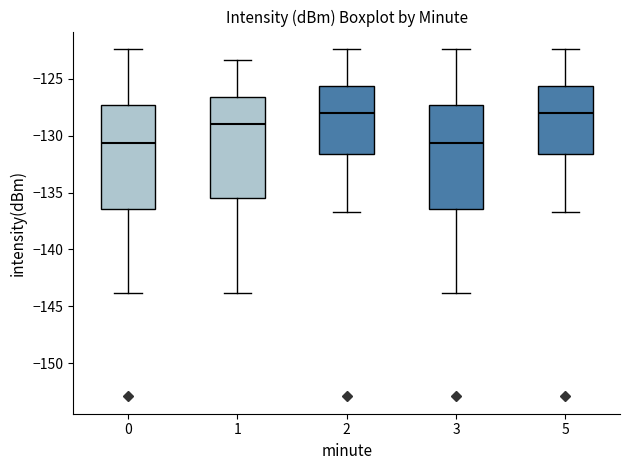

Reading left to right, transcribe this box plot: for each box, give where its median line is, the range the box spans, and where its two whiskers end, as read against the y-axis. The values are not printed on the chart, so give them approximately, as read against the axis.

0: median -130.5, box -136.5 to -127.5, whiskers -144.0 to -122.5
1: median -129.0, box -135.5 to -126.5, whiskers -144.0 to -123.5
2: median -128.0, box -131.5 to -125.5, whiskers -136.5 to -122.5
3: median -130.5, box -136.5 to -127.5, whiskers -144.0 to -122.5
5: median -128.0, box -131.5 to -125.5, whiskers -136.5 to -122.5